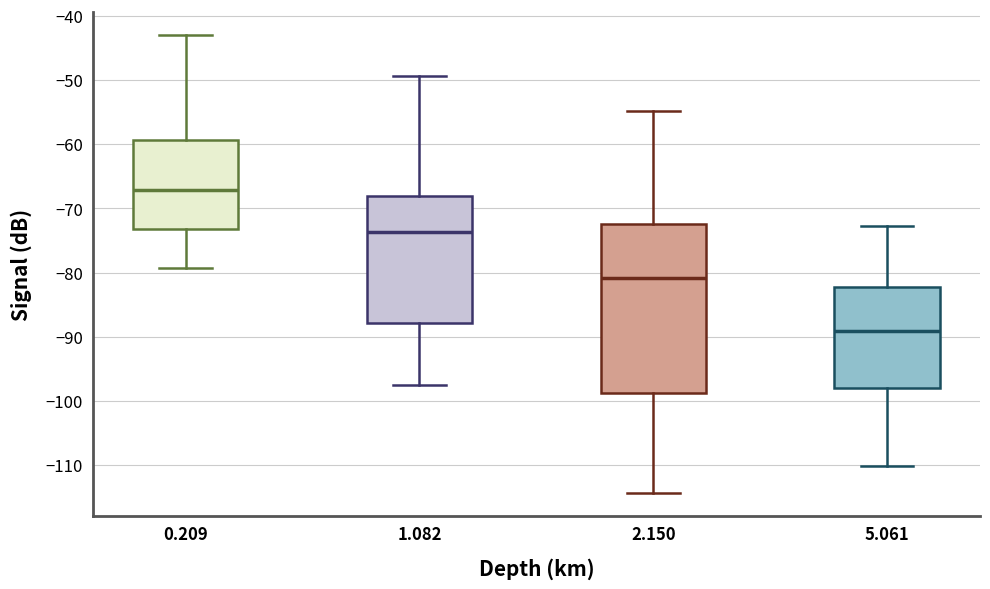

Comparing the boxes themselves (not the whiskers), which one is the tallest?

2.150